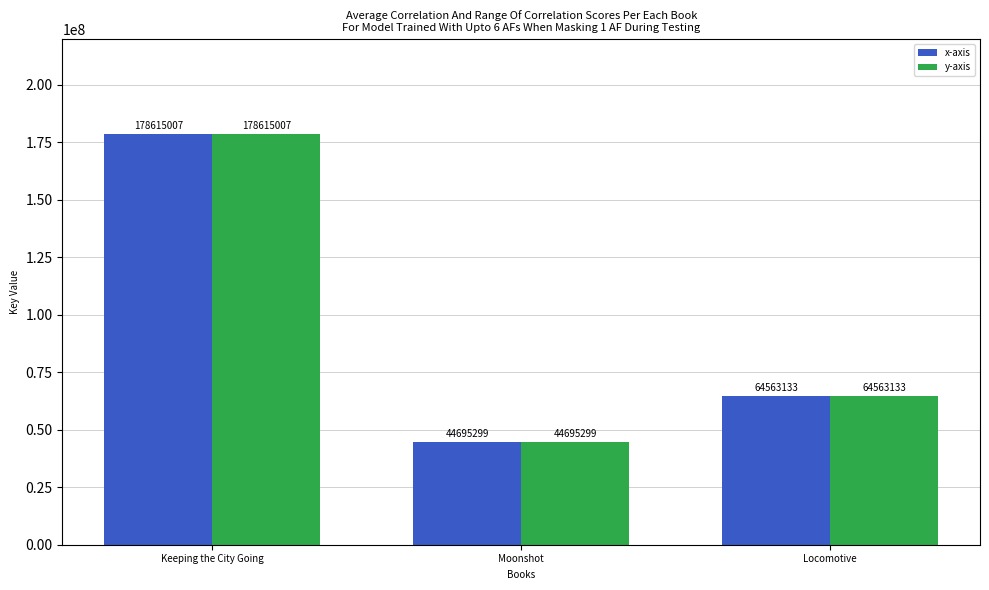

What are all the series names shown in the legend?

x-axis, y-axis